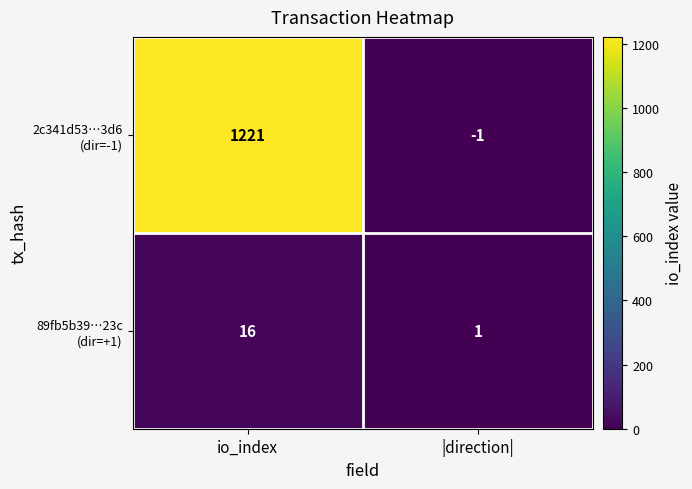

Which label corresponds to the largest value in the chart?

io_index